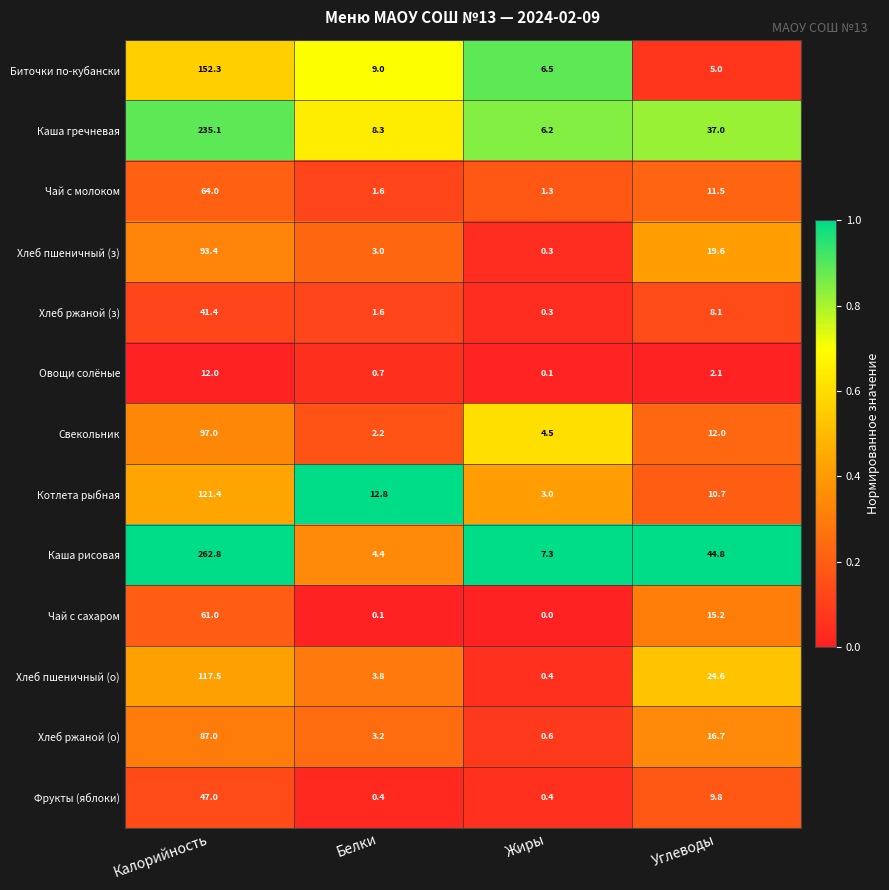

What value does the Биточки по-кубански series have at Углеводы?

5.0